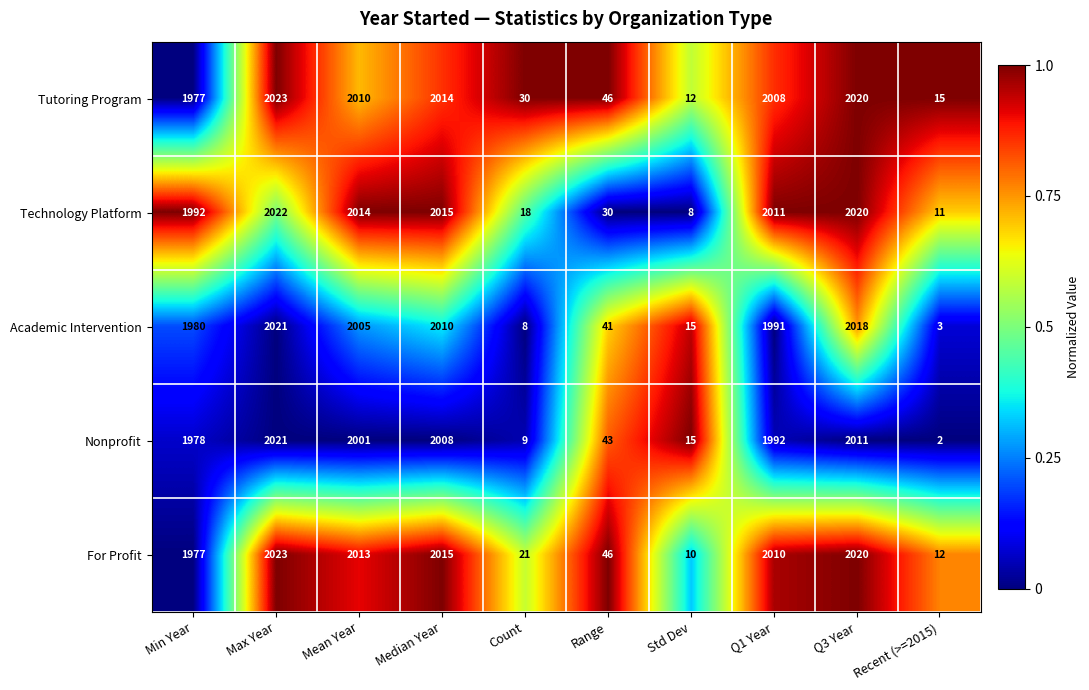

Which series has the widest spread of values?

Nonprofit